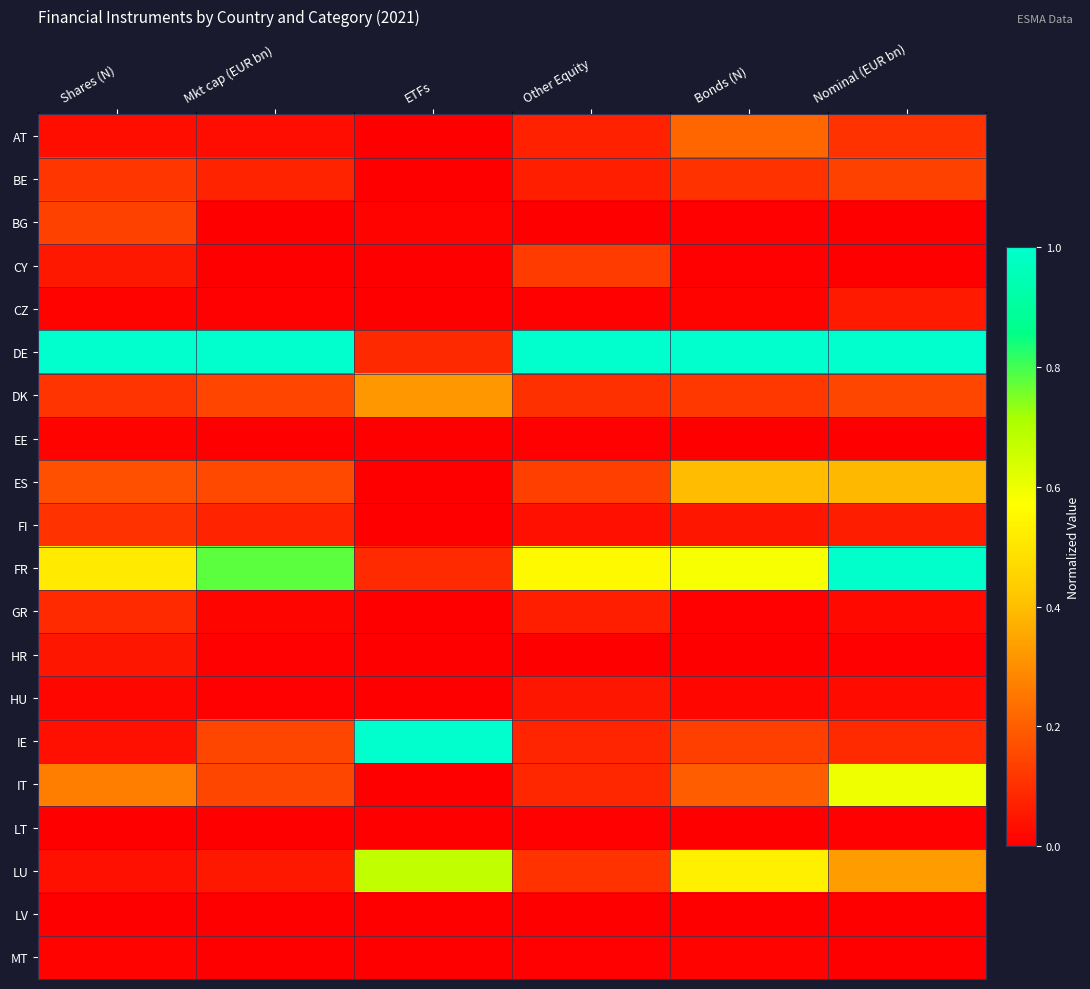

Reading left to right, extract all data points from this chart.

AT: Shares (N)=0.0	Mkt cap (EUR bn)=0.0	ETFs=0.0	Other Equity=0.1	Bonds (N)=0.2	Nominal (EUR bn)=0.1
BE: Shares (N)=0.1	Mkt cap (EUR bn)=0.1	ETFs=0.0	Other Equity=0.1	Bonds (N)=0.1	Nominal (EUR bn)=0.1
BG: Shares (N)=0.1	Mkt cap (EUR bn)=0.0	ETFs=0.0	Other Equity=0.0	Bonds (N)=0.0	Nominal (EUR bn)=0.0
CY: Shares (N)=0.1	Mkt cap (EUR bn)=0.0	ETFs=0.0	Other Equity=0.1	Bonds (N)=0.0	Nominal (EUR bn)=0.0
CZ: Shares (N)=0.0	Mkt cap (EUR bn)=0.0	ETFs=0.0	Other Equity=0.0	Bonds (N)=0.0	Nominal (EUR bn)=0.1
DE: Shares (N)=1.0	Mkt cap (EUR bn)=1.0	ETFs=0.1	Other Equity=1.0	Bonds (N)=1.0	Nominal (EUR bn)=1.0
DK: Shares (N)=0.1	Mkt cap (EUR bn)=0.1	ETFs=0.3	Other Equity=0.1	Bonds (N)=0.1	Nominal (EUR bn)=0.2
EE: Shares (N)=0.0	Mkt cap (EUR bn)=0.0	ETFs=0.0	Other Equity=0.0	Bonds (N)=0.0	Nominal (EUR bn)=0.0
ES: Shares (N)=0.2	Mkt cap (EUR bn)=0.2	ETFs=0.0	Other Equity=0.1	Bonds (N)=0.4	Nominal (EUR bn)=0.4
FI: Shares (N)=0.1	Mkt cap (EUR bn)=0.1	ETFs=0.0	Other Equity=0.0	Bonds (N)=0.0	Nominal (EUR bn)=0.1
FR: Shares (N)=0.5	Mkt cap (EUR bn)=0.8	ETFs=0.1	Other Equity=0.6	Bonds (N)=0.6	Nominal (EUR bn)=1.0
GR: Shares (N)=0.1	Mkt cap (EUR bn)=0.0	ETFs=0.0	Other Equity=0.1	Bonds (N)=0.0	Nominal (EUR bn)=0.0
HR: Shares (N)=0.0	Mkt cap (EUR bn)=0.0	ETFs=0.0	Other Equity=0.0	Bonds (N)=0.0	Nominal (EUR bn)=0.0
HU: Shares (N)=0.0	Mkt cap (EUR bn)=0.0	ETFs=0.0	Other Equity=0.0	Bonds (N)=0.0	Nominal (EUR bn)=0.0
IE: Shares (N)=0.0	Mkt cap (EUR bn)=0.1	ETFs=1.0	Other Equity=0.1	Bonds (N)=0.1	Nominal (EUR bn)=0.1
IT: Shares (N)=0.3	Mkt cap (EUR bn)=0.2	ETFs=0.0	Other Equity=0.1	Bonds (N)=0.2	Nominal (EUR bn)=0.6
LT: Shares (N)=0.0	Mkt cap (EUR bn)=0.0	ETFs=0.0	Other Equity=0.0	Bonds (N)=0.0	Nominal (EUR bn)=0.0
LU: Shares (N)=0.0	Mkt cap (EUR bn)=0.1	ETFs=0.7	Other Equity=0.1	Bonds (N)=0.5	Nominal (EUR bn)=0.3
LV: Shares (N)=0.0	Mkt cap (EUR bn)=0.0	ETFs=0.0	Other Equity=0.0	Bonds (N)=0.0	Nominal (EUR bn)=0.0
MT: Shares (N)=0.0	Mkt cap (EUR bn)=0.0	ETFs=0.0	Other Equity=0.0	Bonds (N)=0.0	Nominal (EUR bn)=0.0